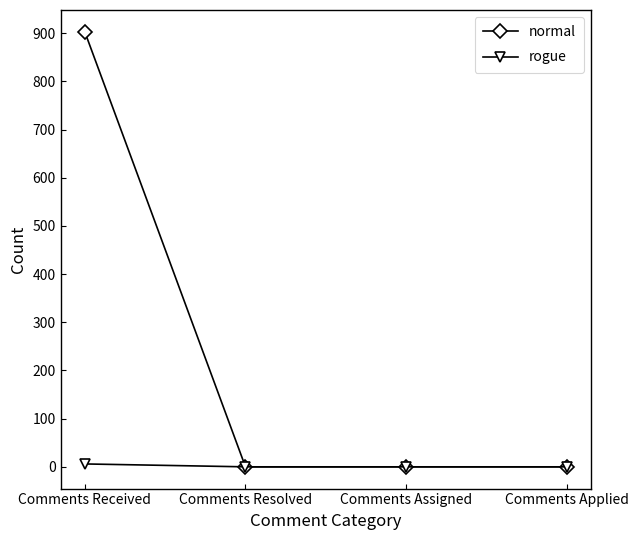

Which series has the largest range (max minus min)?

normal